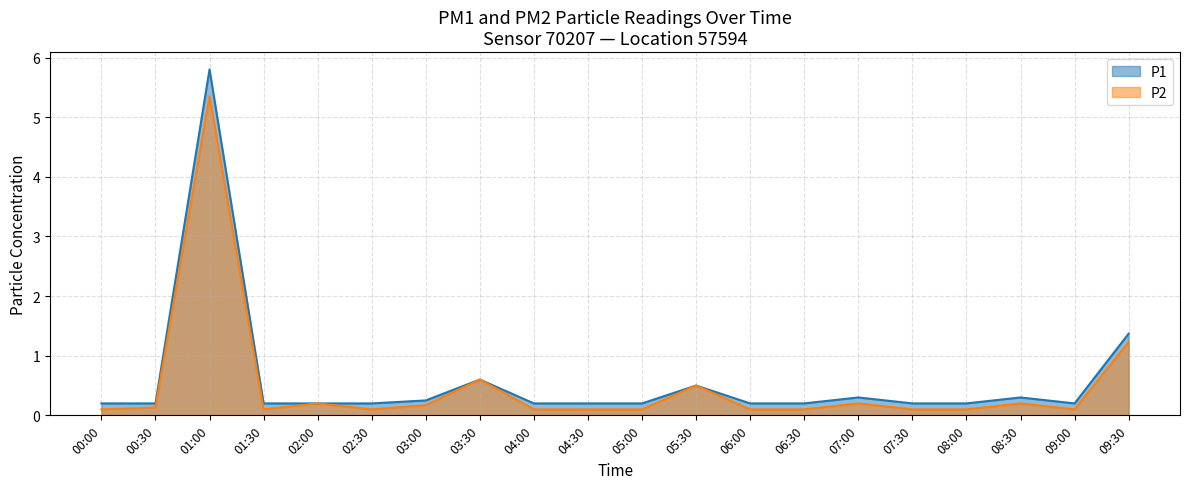

Which series has the largest total across all categories?

P1